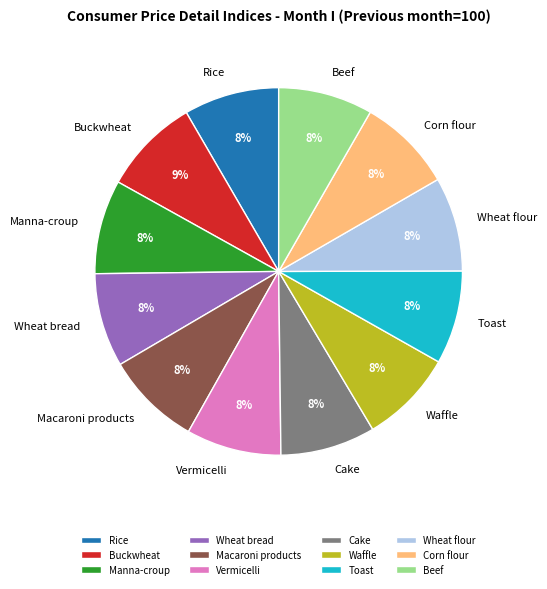

Is the sum of Corn flour and Manna-croup greater than half?

No